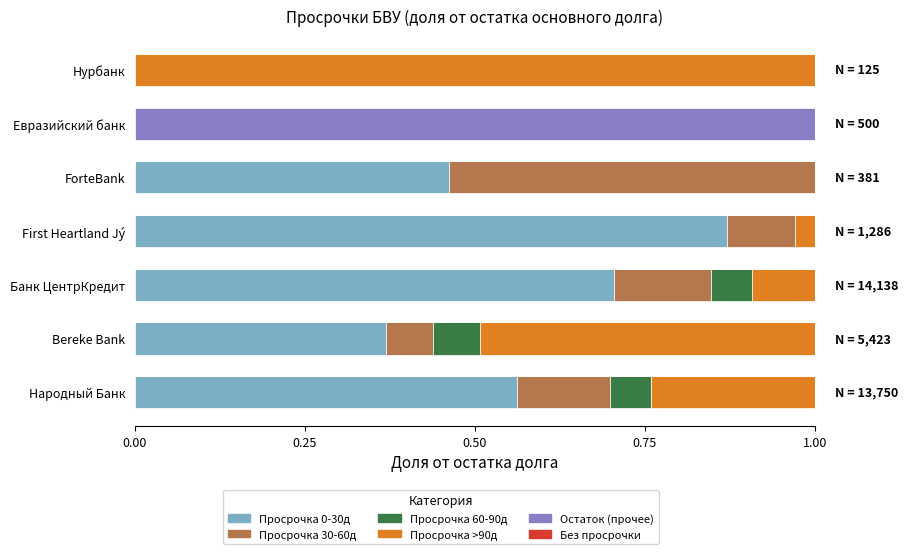

What is the difference between the highest and lowest values at First Heartland Jý?

0.9